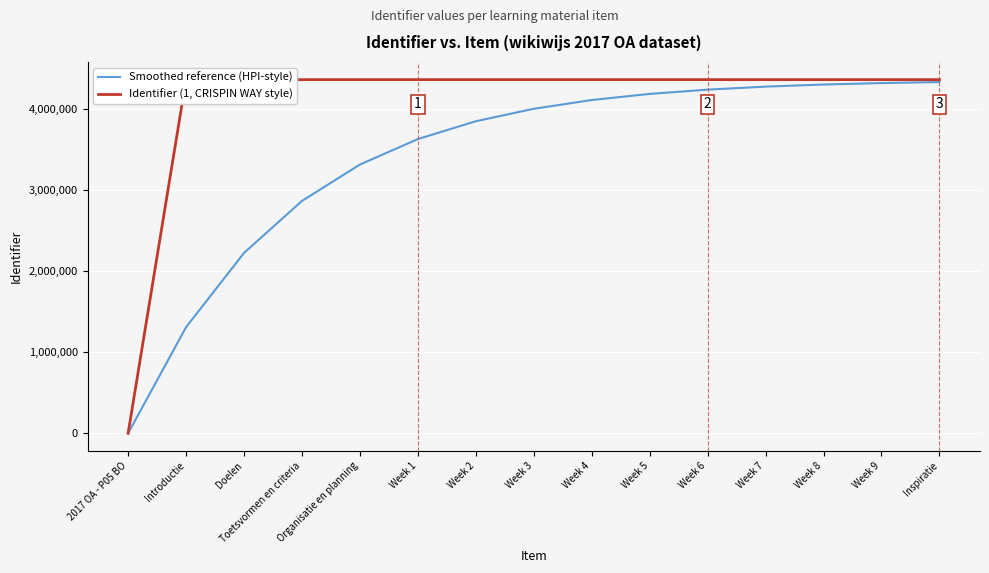

What is the difference between the maximum and minimum values in the Smoothed reference (HPI-style) series?

4336428.6